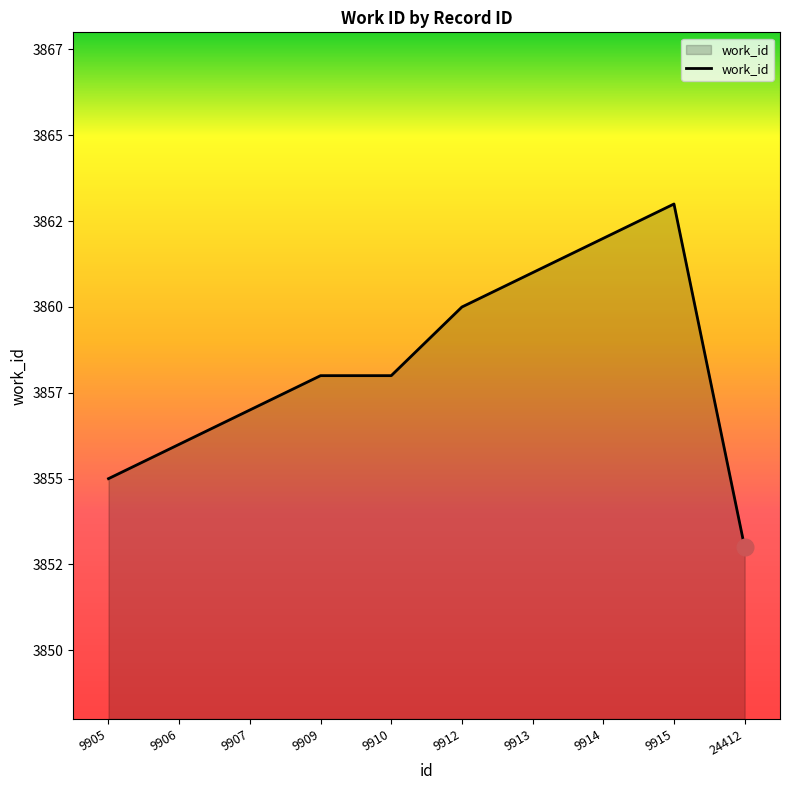

Is this an area chart (filled region under the line)?

Yes